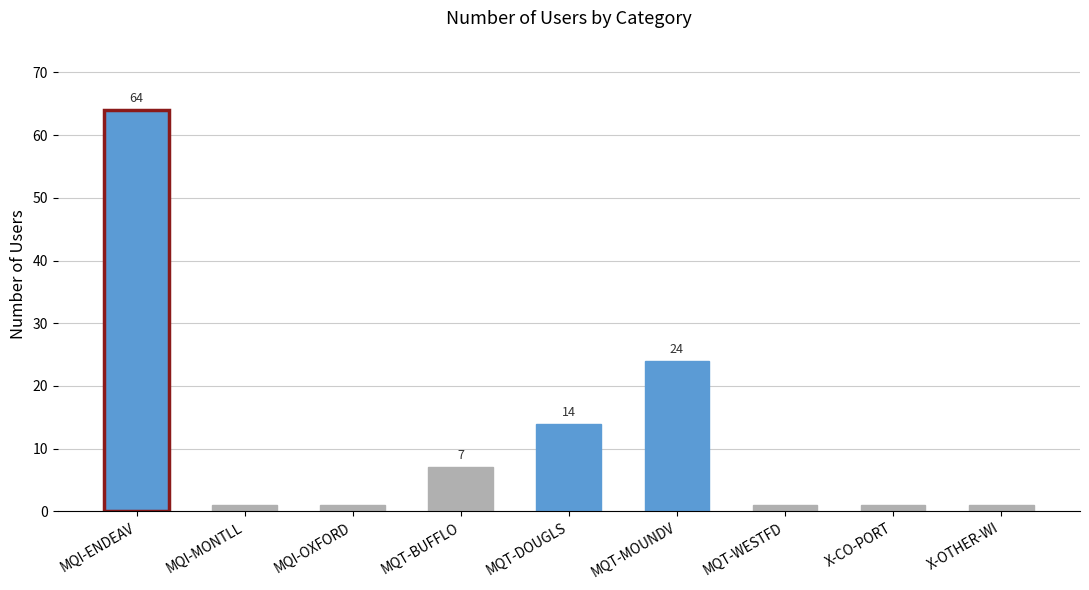

Is it true that the value at MQT-DOUGLS is 14?

True